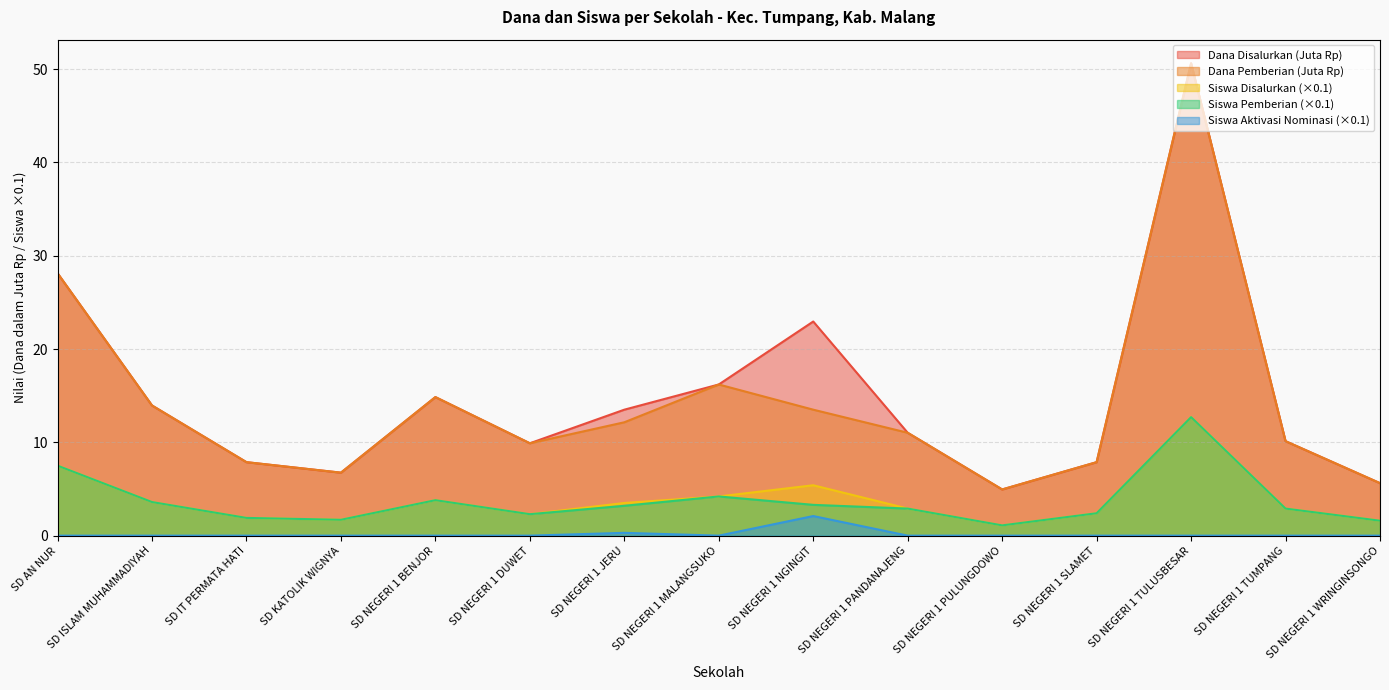

In Dana Pemberian, how many points are lower than both neighbors (excluding endpoints)?

3